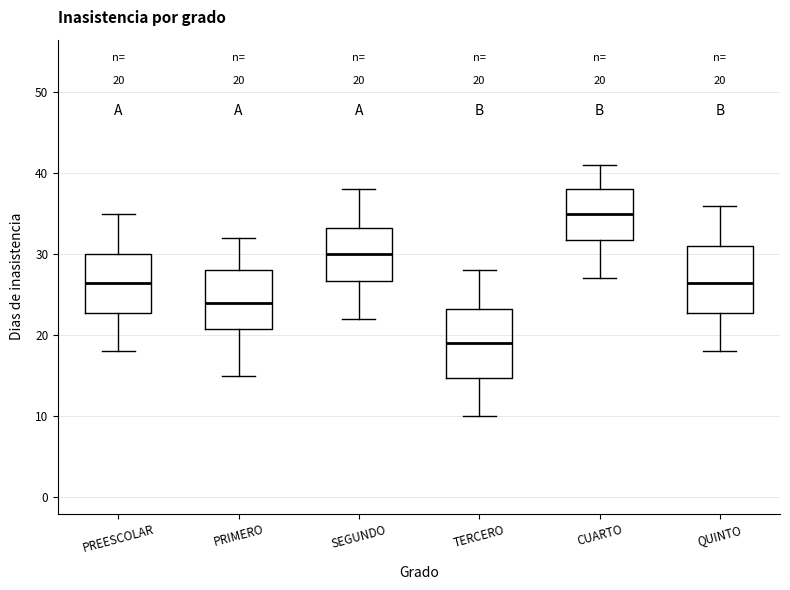

Which box has the lowest median line?

TERCERO